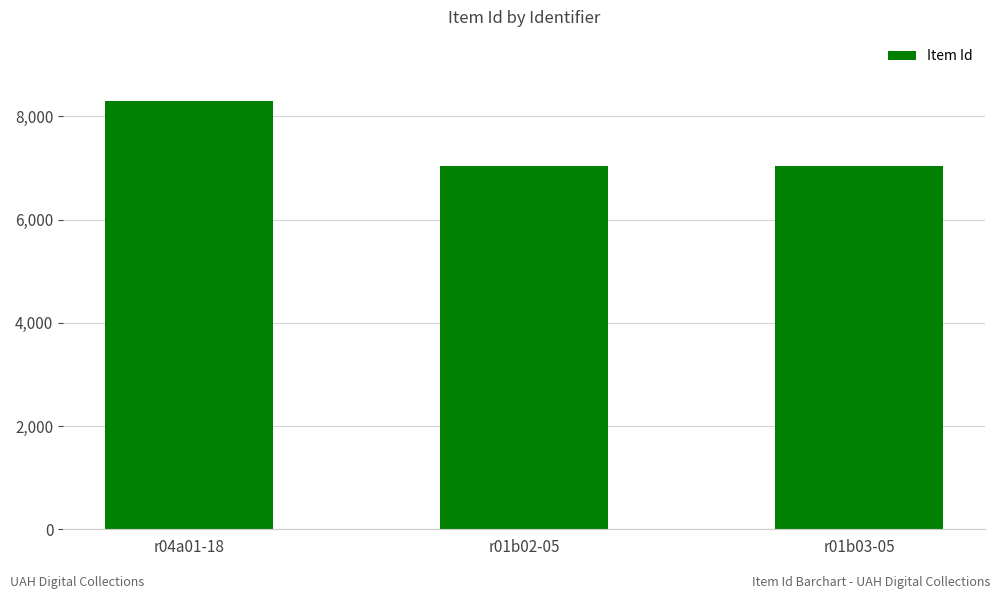

What is the label of the 1st bar from the right?

r01b03-05